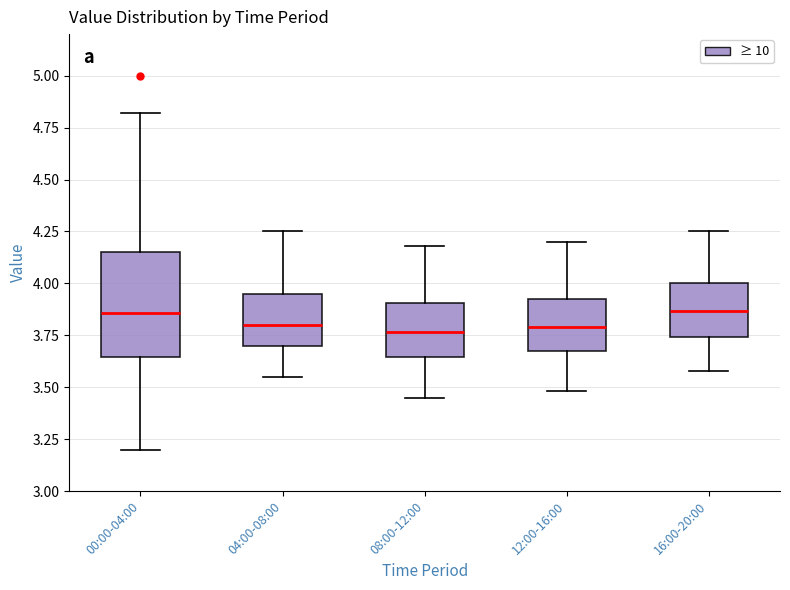

Where does the lower whisker of the box for 12:00-16:00 end on the y-axis? The values are not printed on the chart, so give them approximately, as read against the axis.

3.50